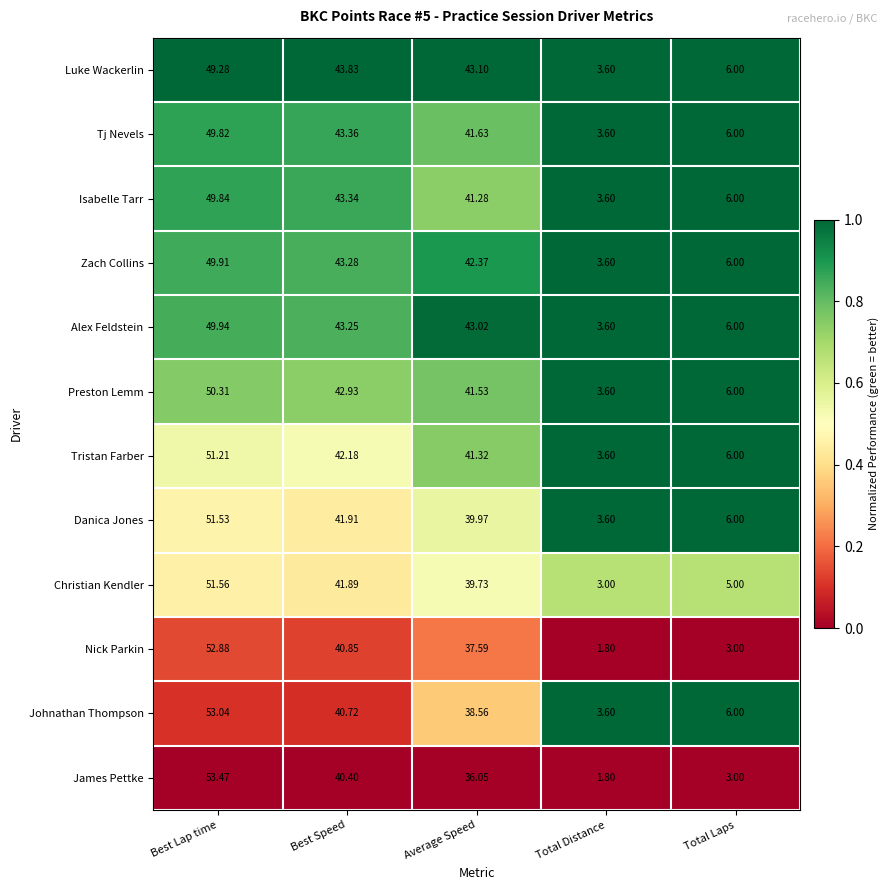

Which series has the widest spread of values?

James Pettke